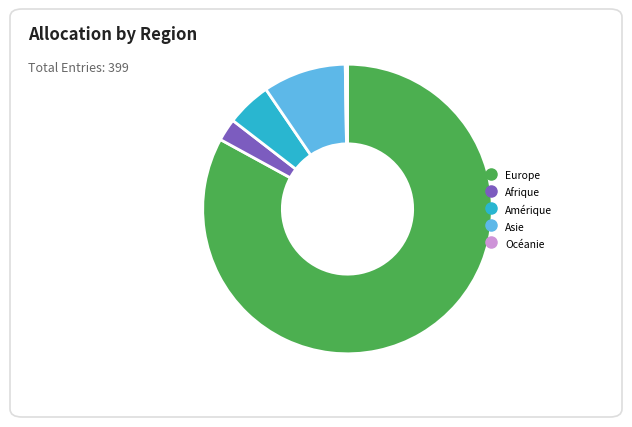

True or false: Asie accounts for 9% of the total.

True